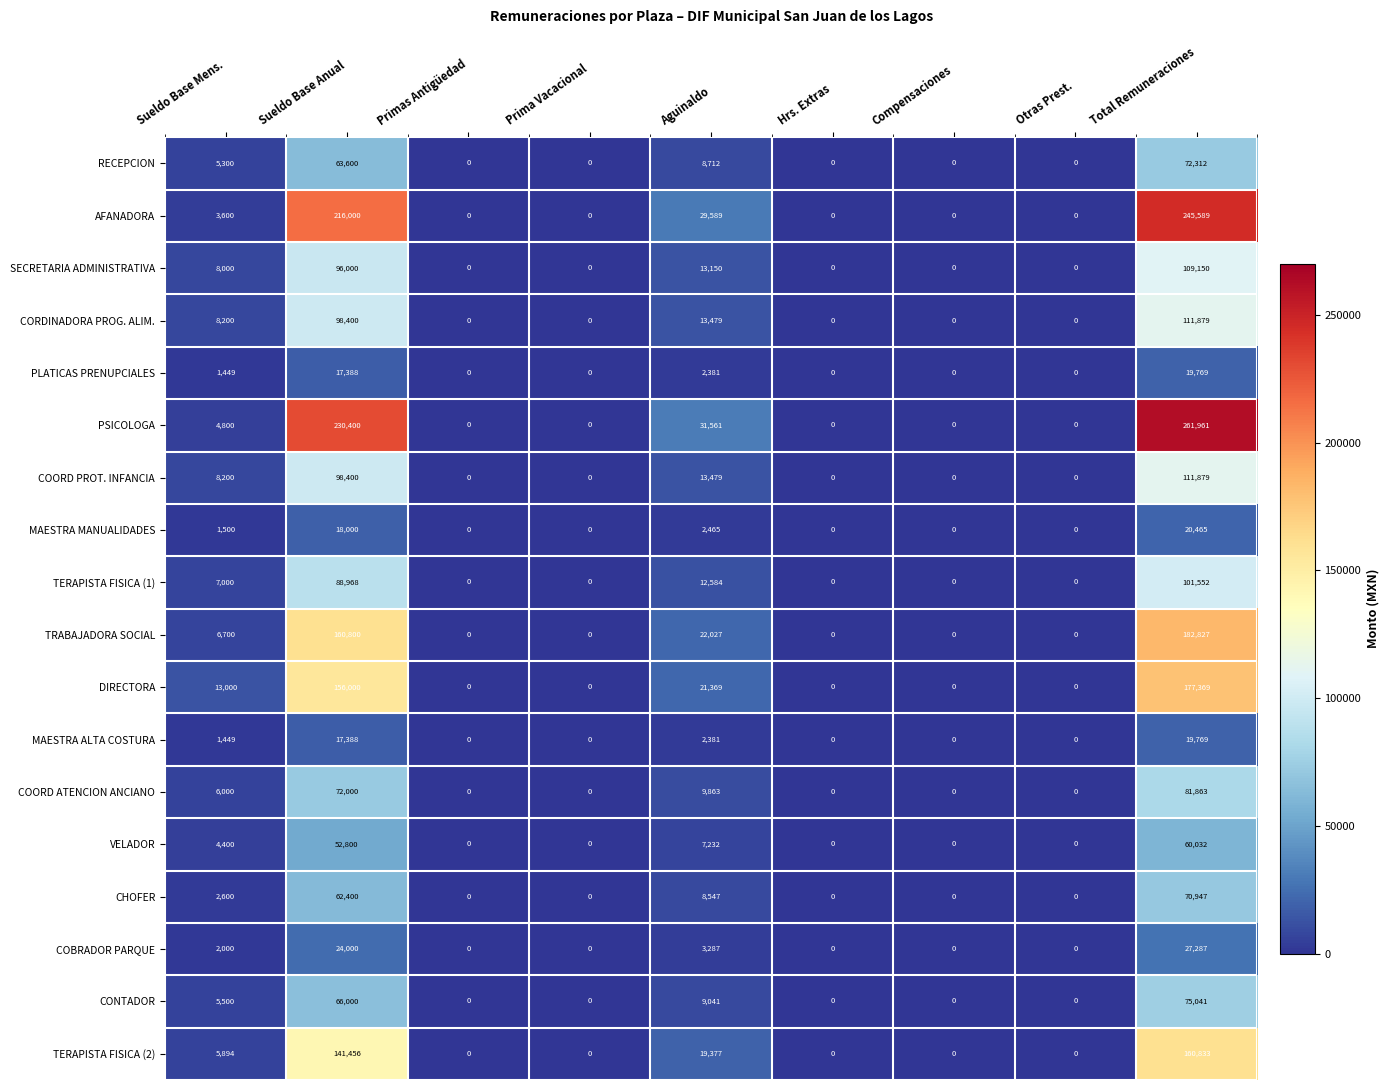

What is the difference between the highest and lowest values at Aguinaldo?

29180